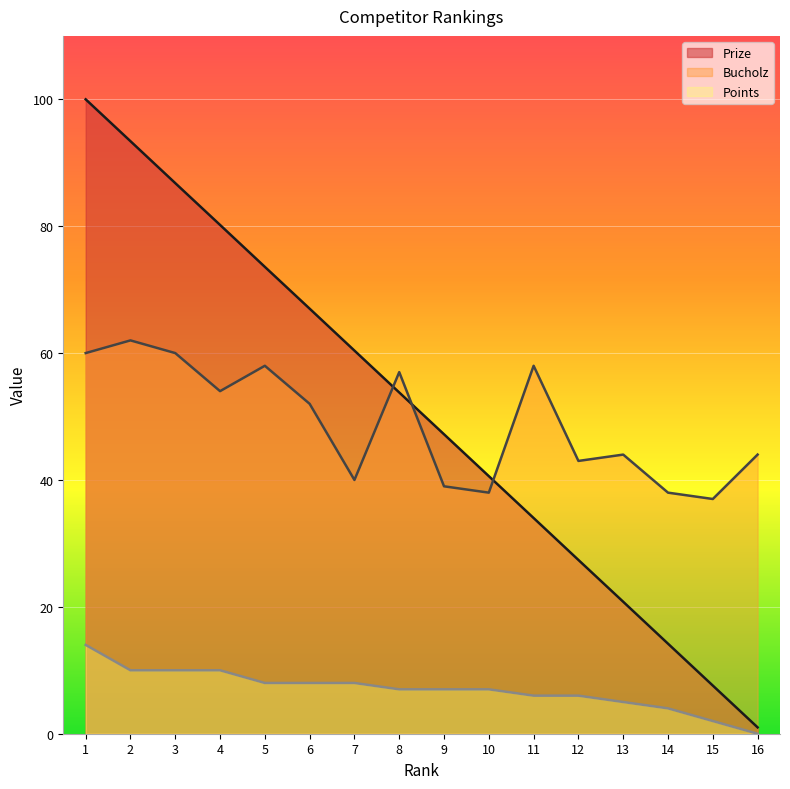

The Bucholz series shows 60.0 at 3. True or false?

True